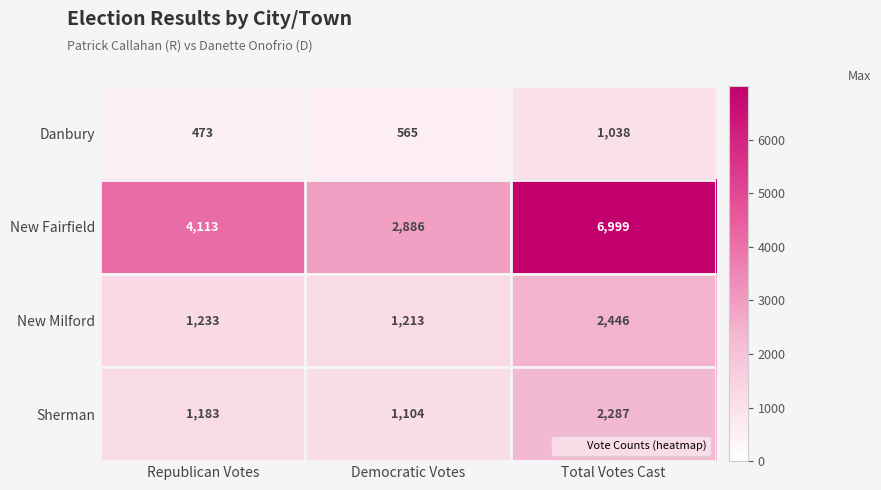

List the series in order of their peak value, highest first.

New Fairfield, New Milford, Sherman, Danbury